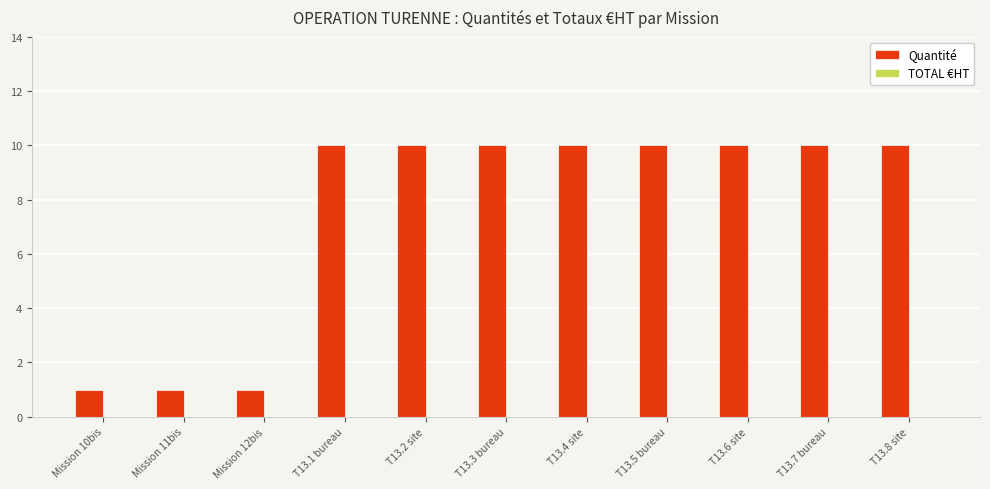

Reading left to right, transcribe all the data shown in this chart.

Mission 10bis=1	Mission 11bis=1	Mission 12bis=1	T13.1 bureau=10	T13.2 site=10	T13.3 bureau=10	T13.4 site=10	T13.5 bureau=10	T13.6 site=10	T13.7 bureau=10	T13.8 site=10